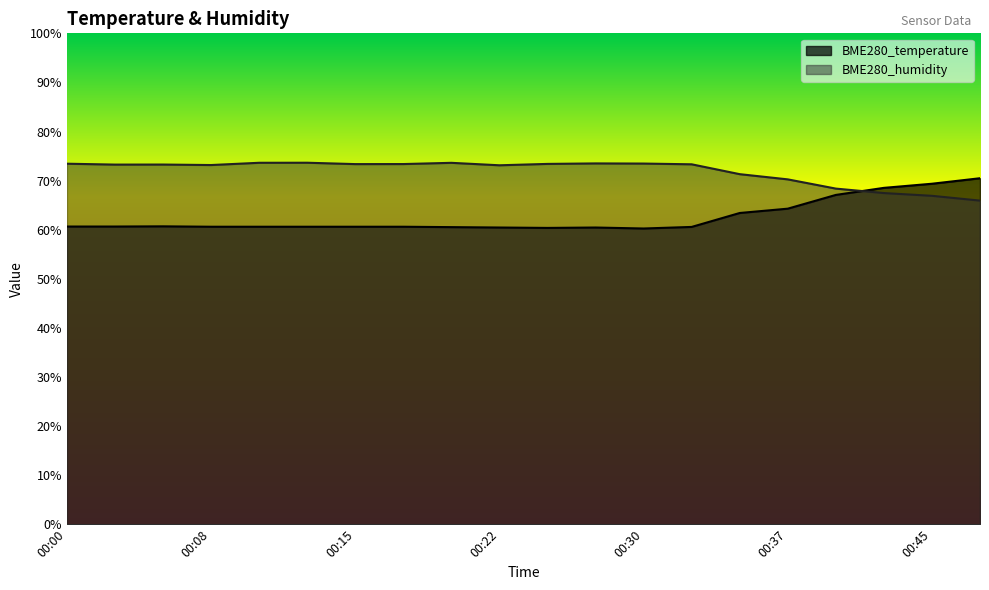

Is it true that BME280_humidity equals 73.6 at 00:20?

True